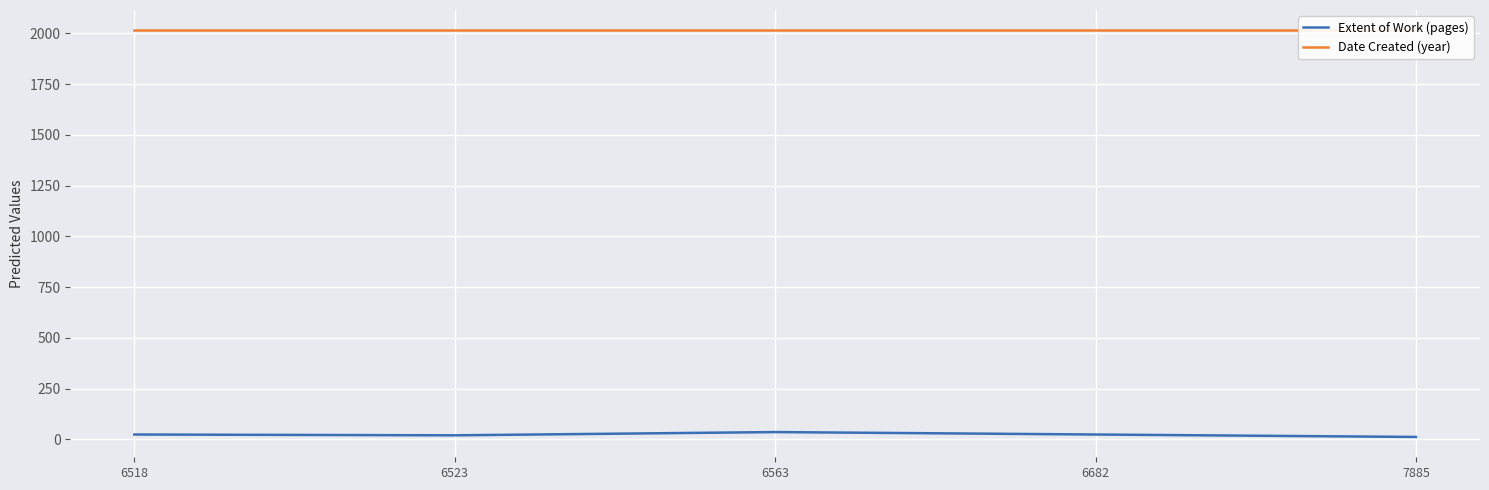

List the labels in order of Date Created (year) value, smallest first.

6518, 6523, 6563, 6682, 7885